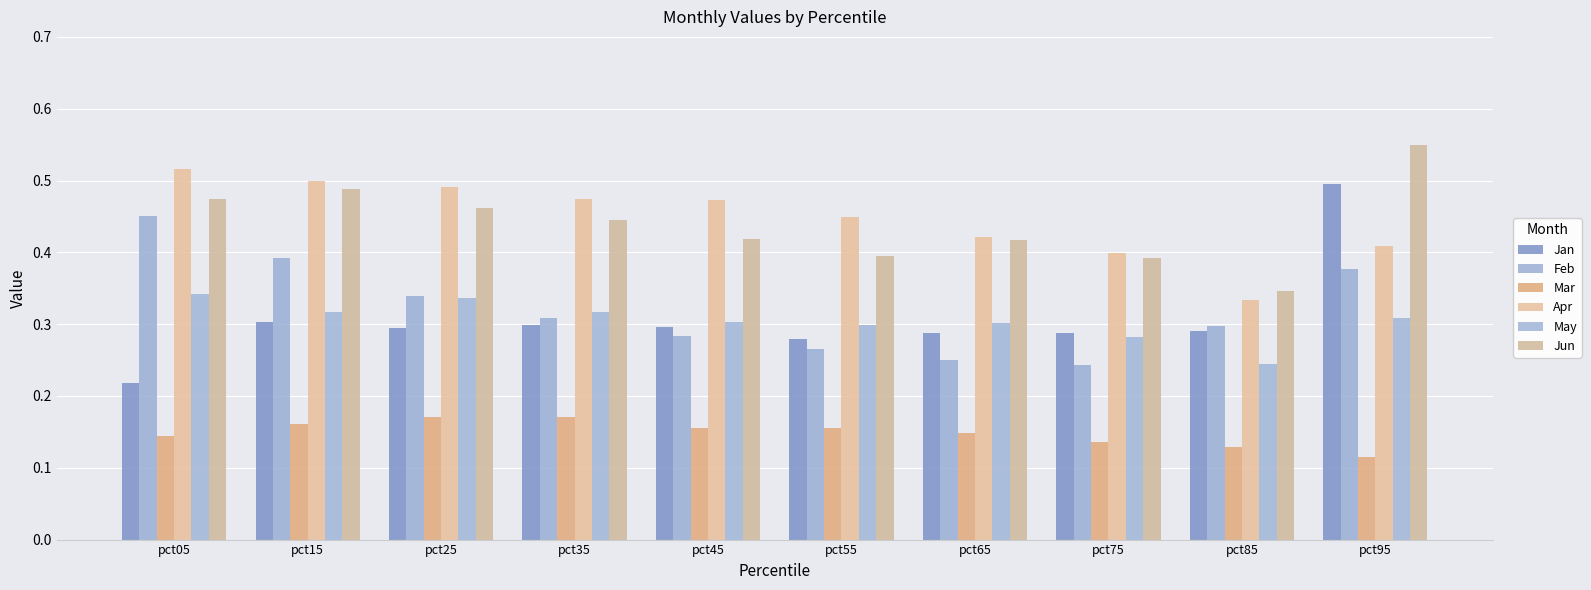

Count the number of categories in the chart.

10